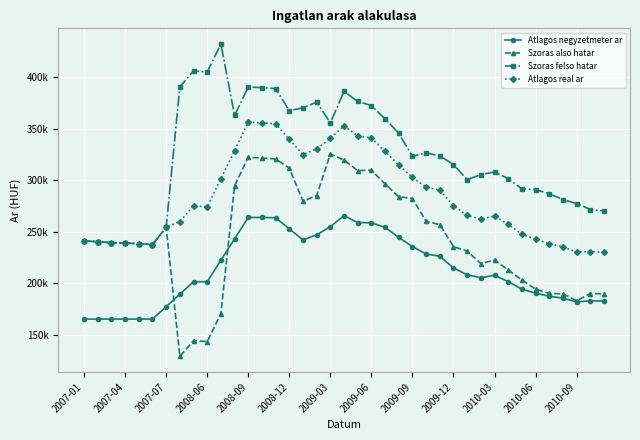

True or false: Atlagos negyzetmeter ar has more than 2 interior local peaks.

True